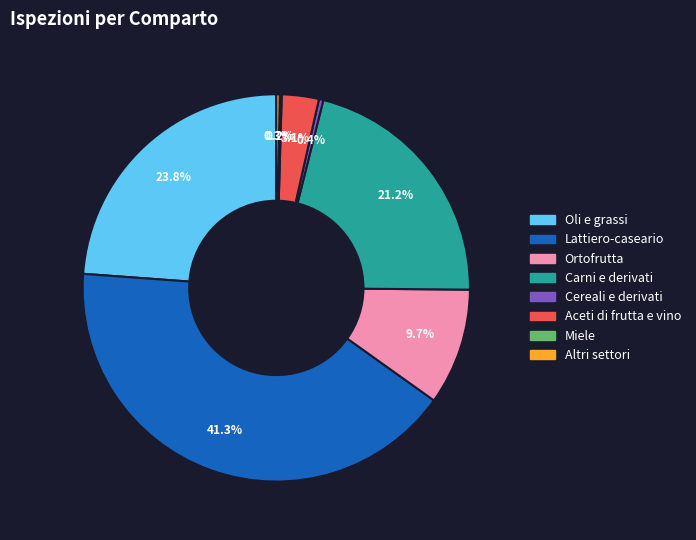

True or false: Oli e grassi accounts for 35% of the total.

False